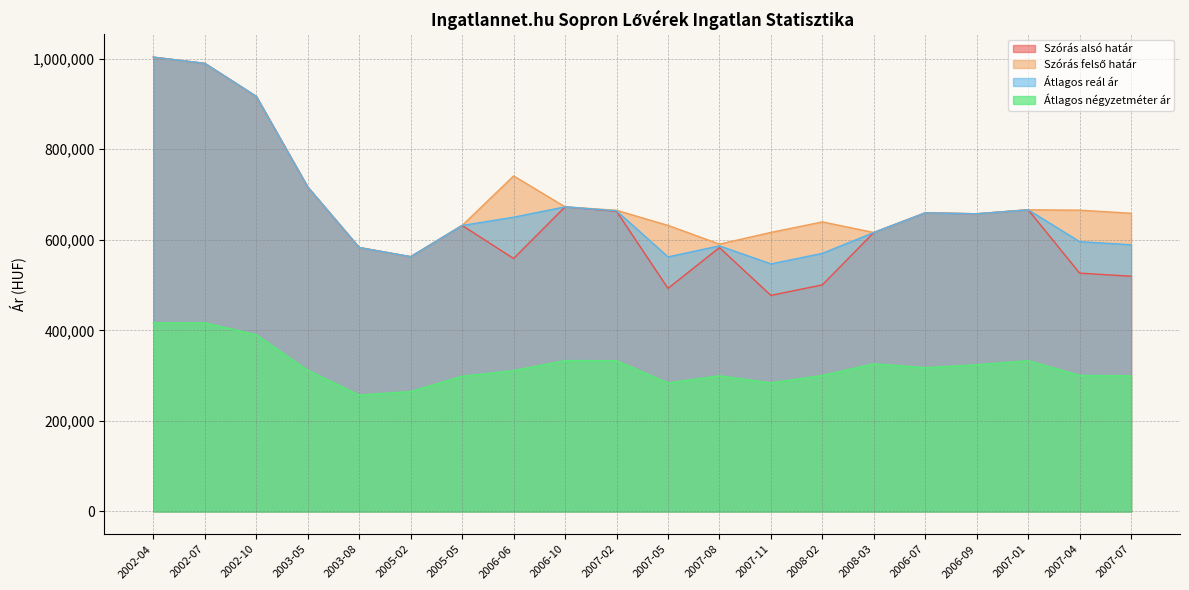

What is the sum of all Szórás felső határ values?

13886243